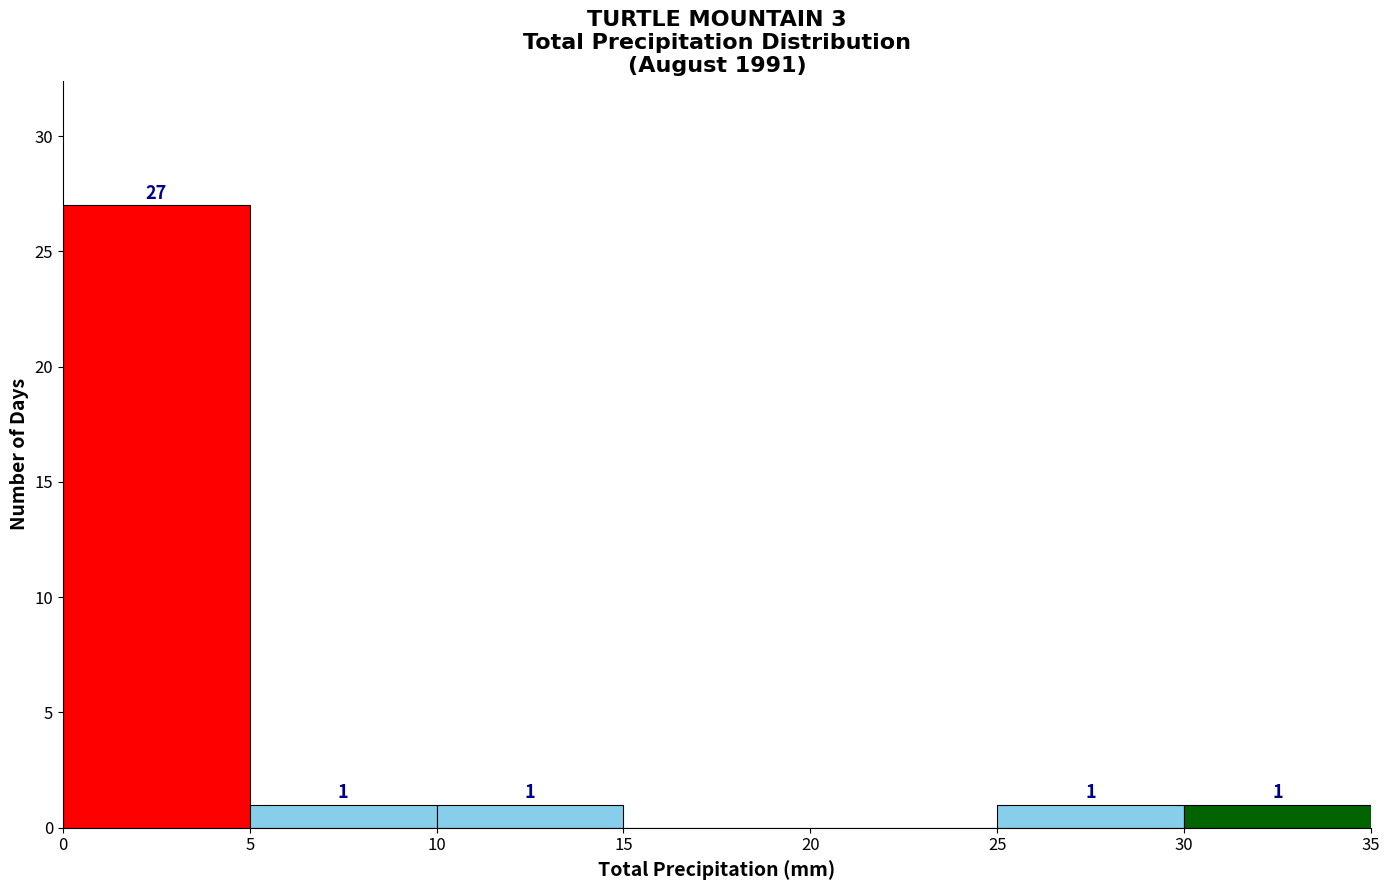

Over which range of the x-axis is the bar tallest?

0 to 5